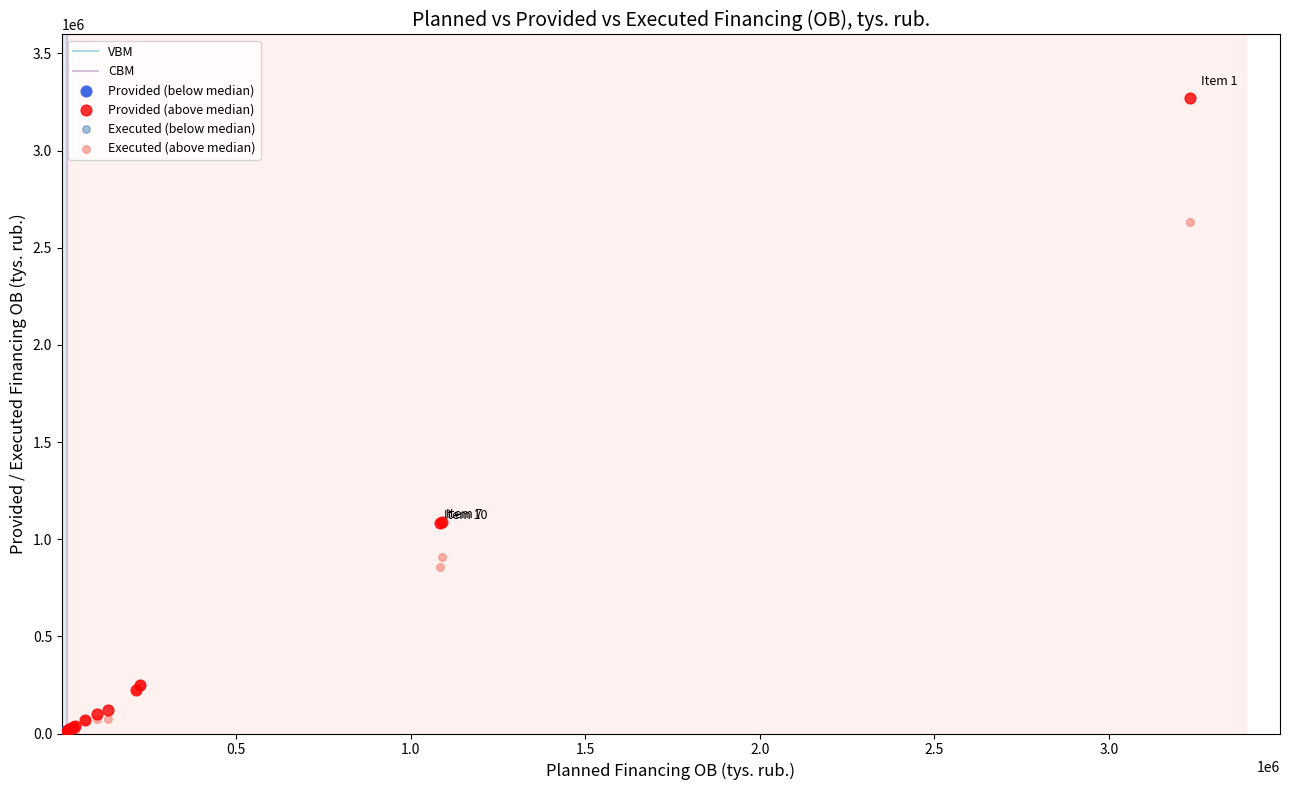

Which series reaches the maximum Y coordinate?

Provided (above median)